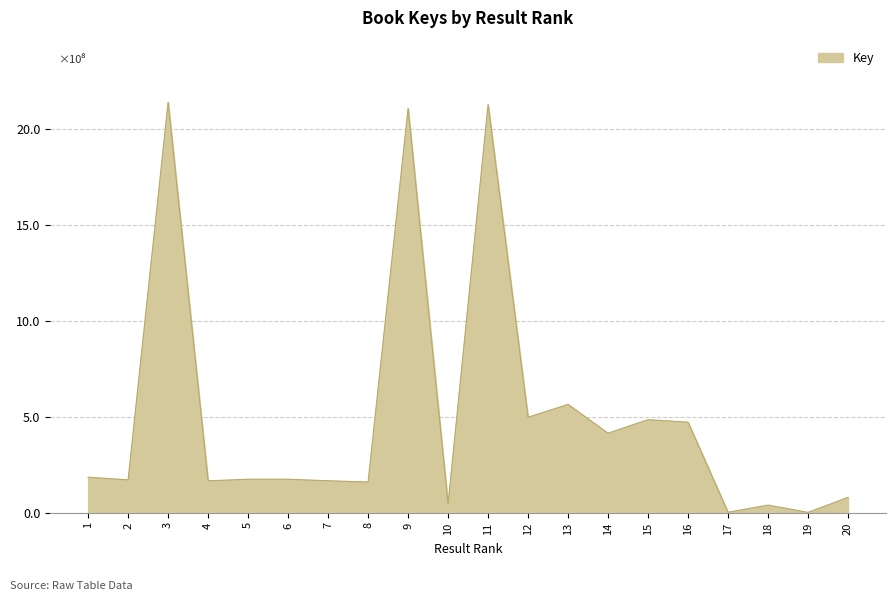

What is the greatest value displayed?

21.4